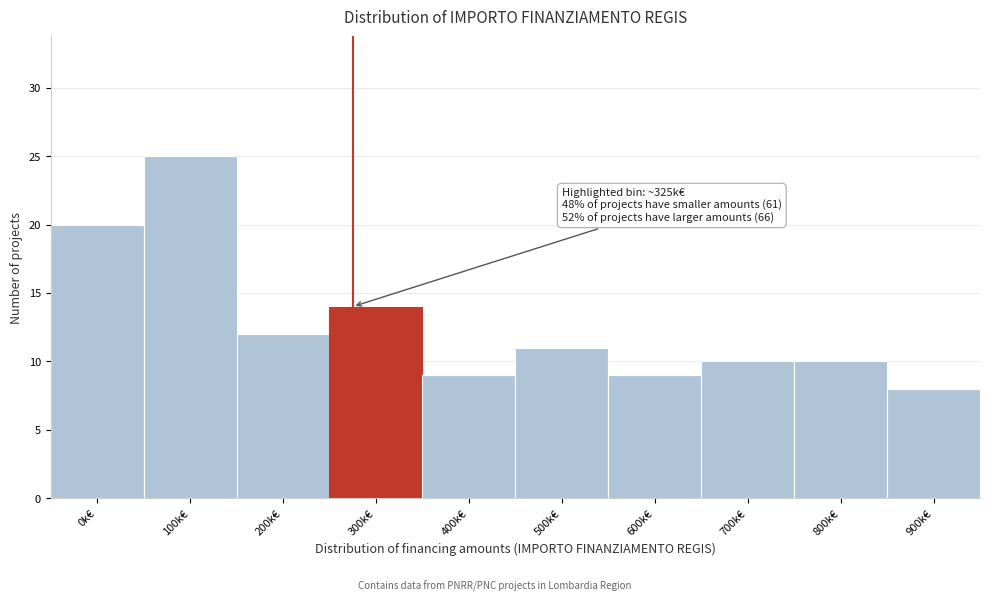

Reading left to right, list all the values displayed in this chart.

20	25	12	14	9	11	9	10	10	8